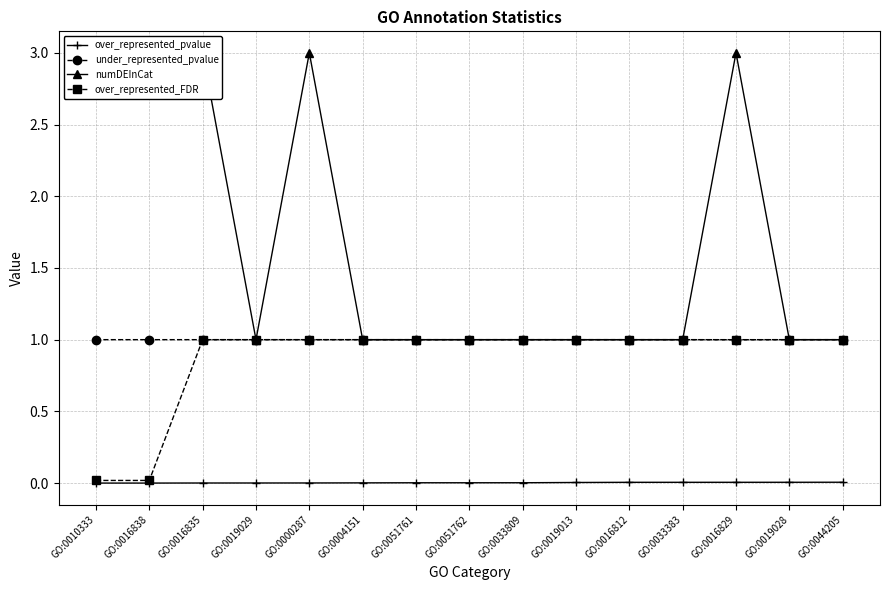

Does the chart display data point markers on the line(s)?

Yes